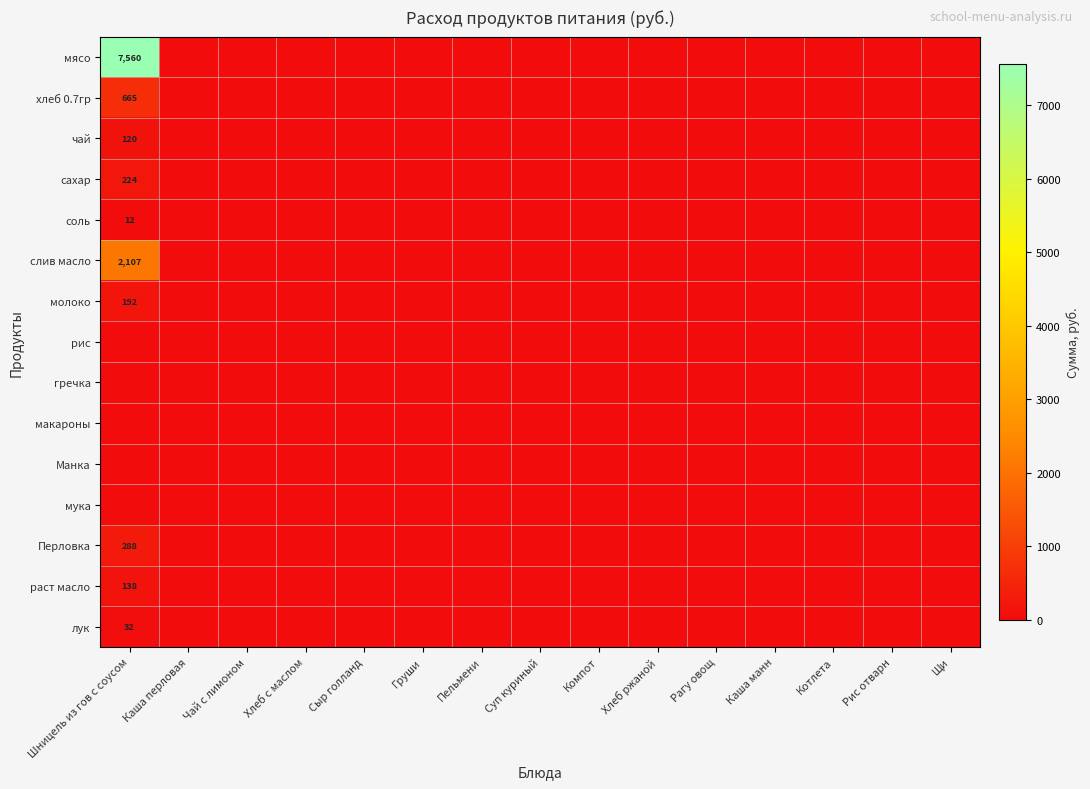

The value of хлеб 0.7гр at Шницель из гов с соусом is 1024. True or false?

False